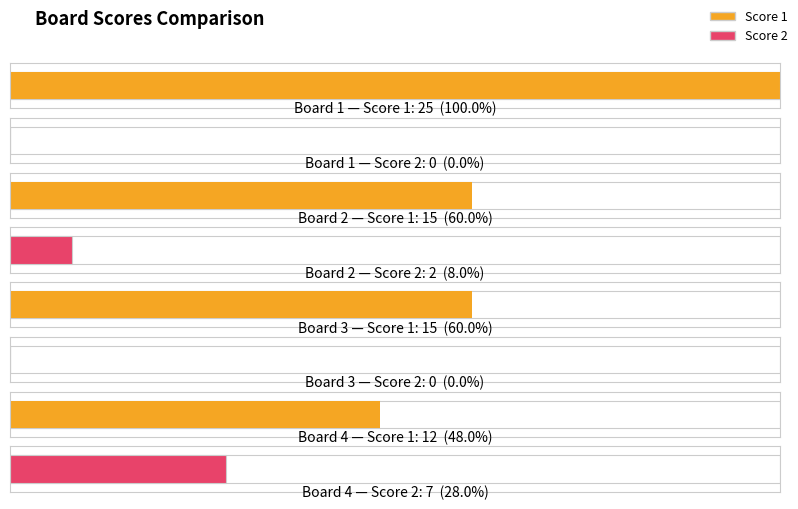

The value of Score 2 at Board 2 is 2. True or false?

True